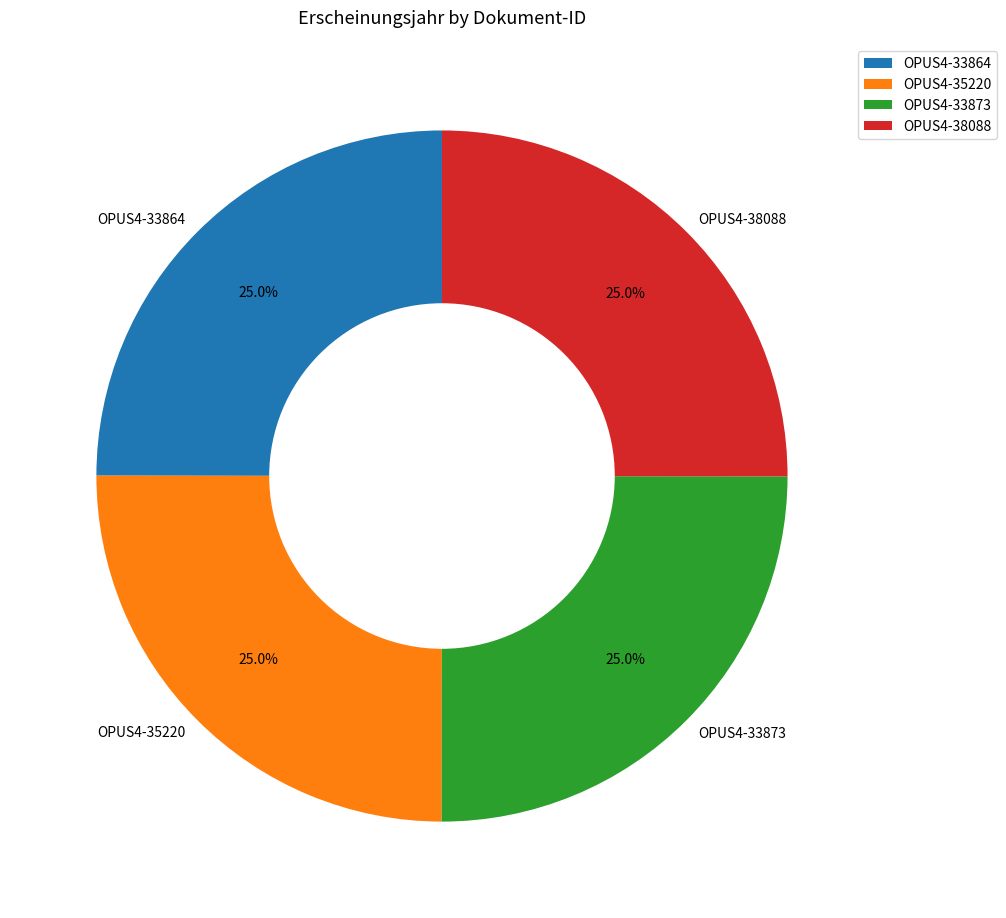

Is there any slice that represents more than half of the pie?

No